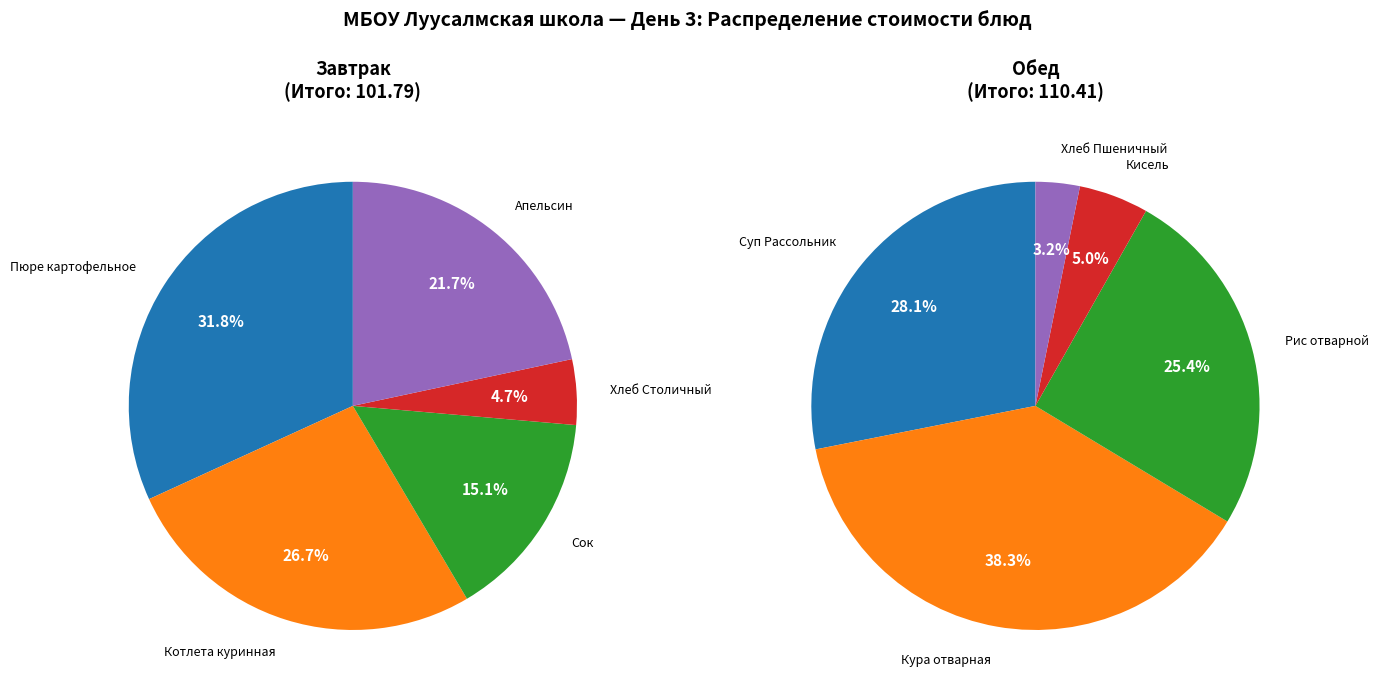

What is the change in value from Рис отварной to Хлеб Пшеничный?

-24.5